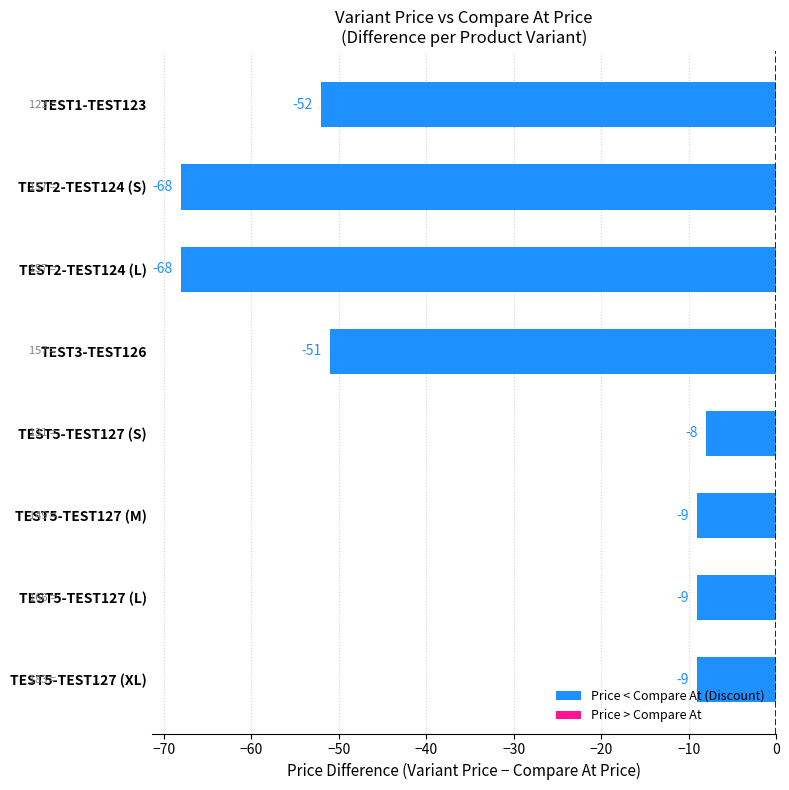

How many data points does each series have?

8